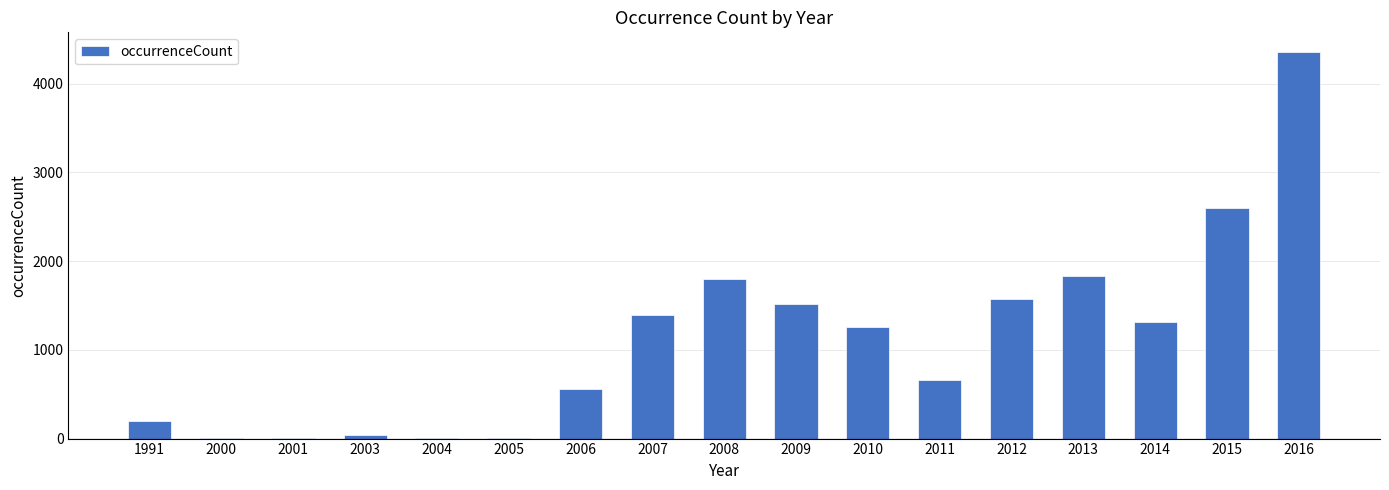

What is the ratio of the value at 2015 to the value at 2016?

0.6